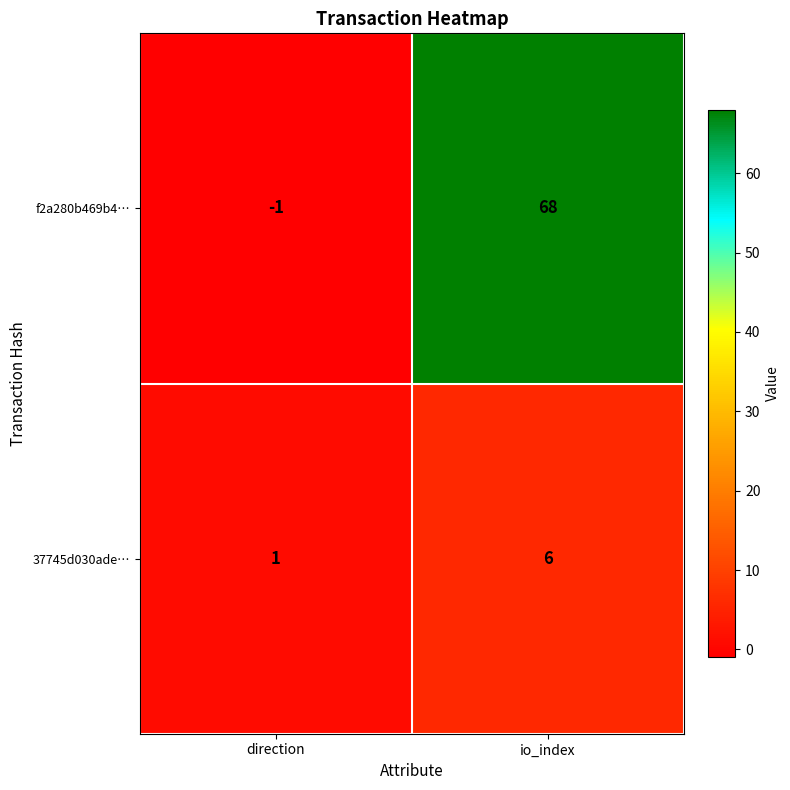

Is it true that f2a280b469b4… equals -2 at direction?

False